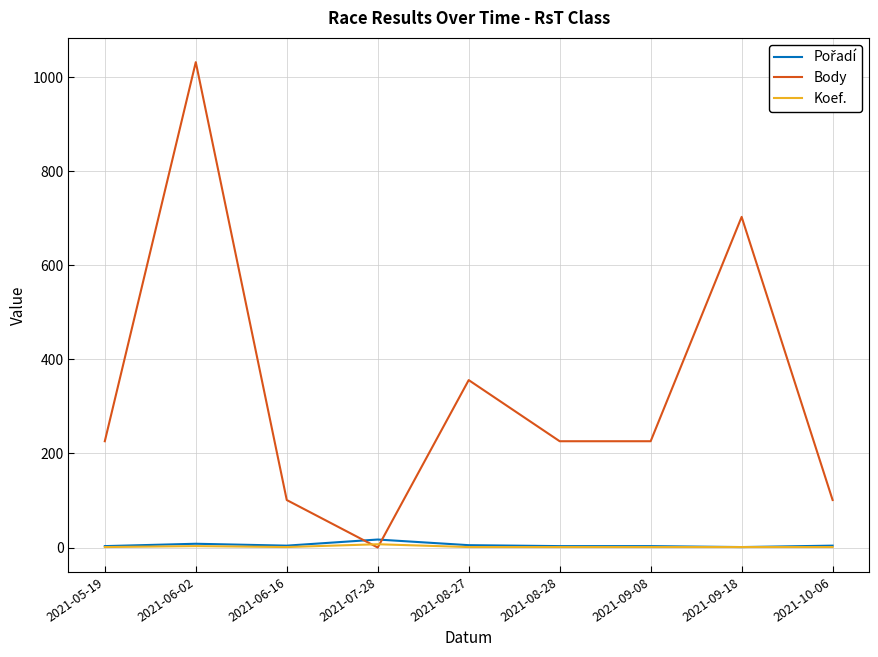

What is the maximum value shown in the chart?

1032